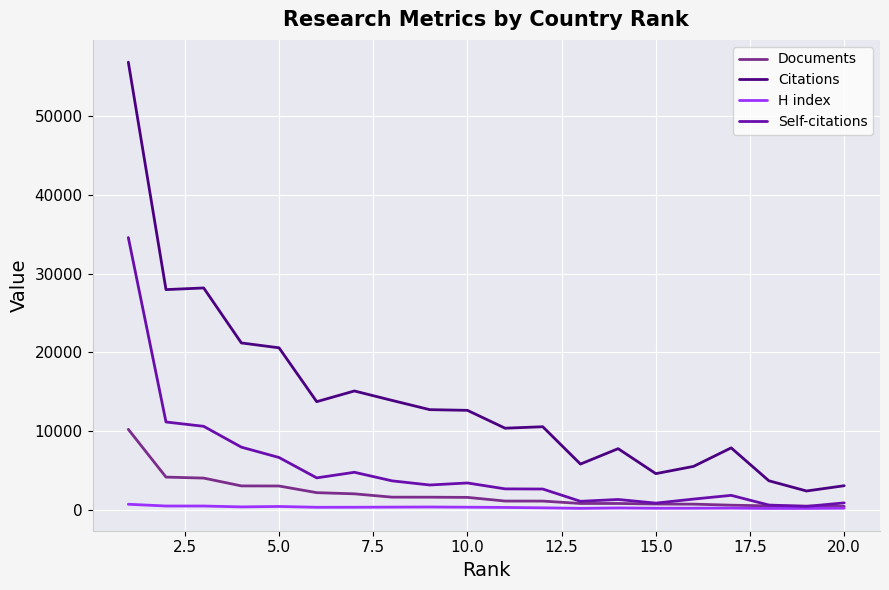

What is the maximum value shown in the chart?

56879